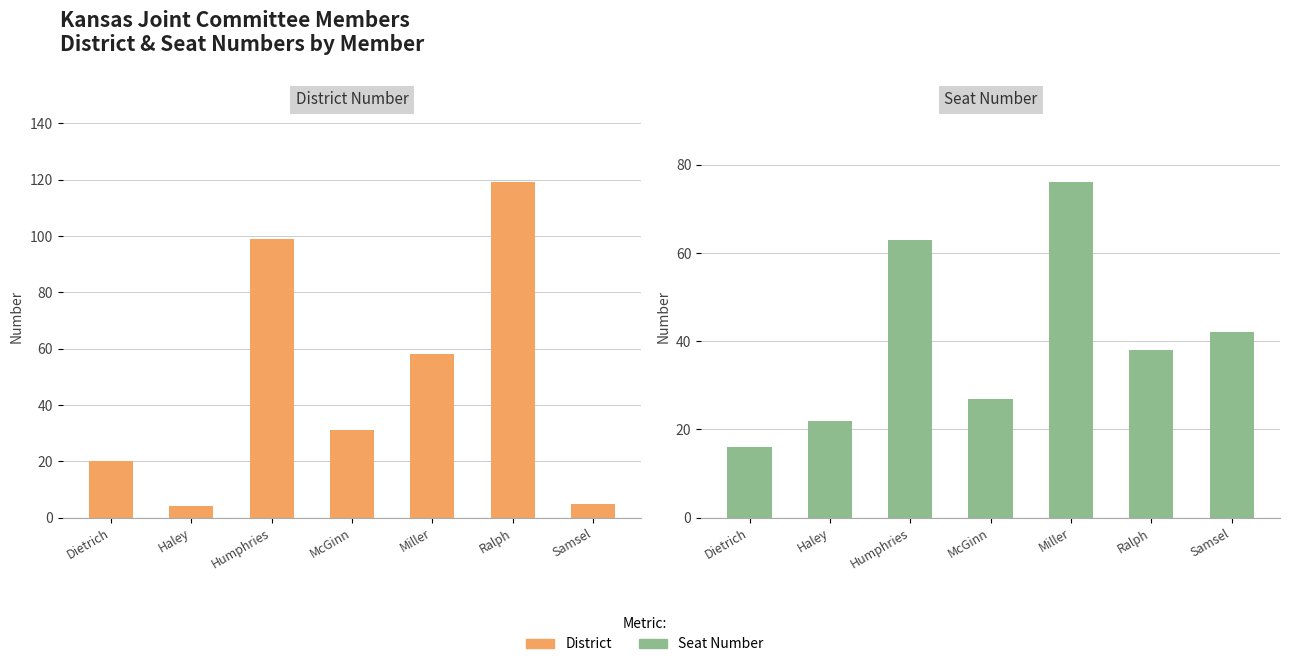

How many values in the District series are below 31?

3